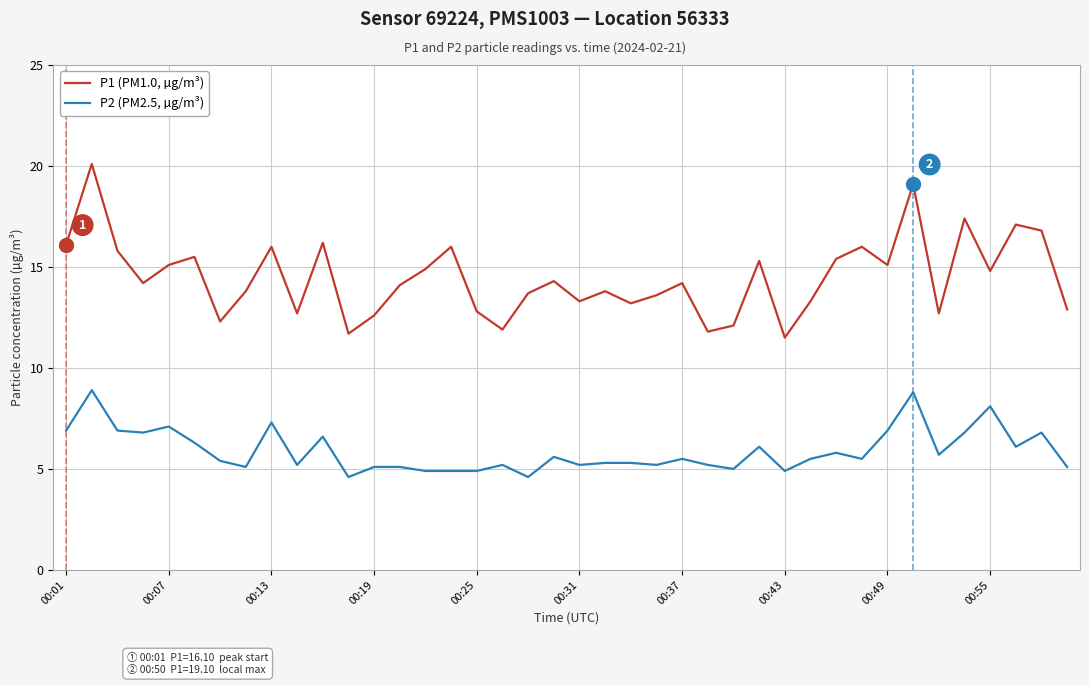

True or false: P1 (PM1.0, µg/m³) and P2 (PM2.5, µg/m³) cross at least once.

False